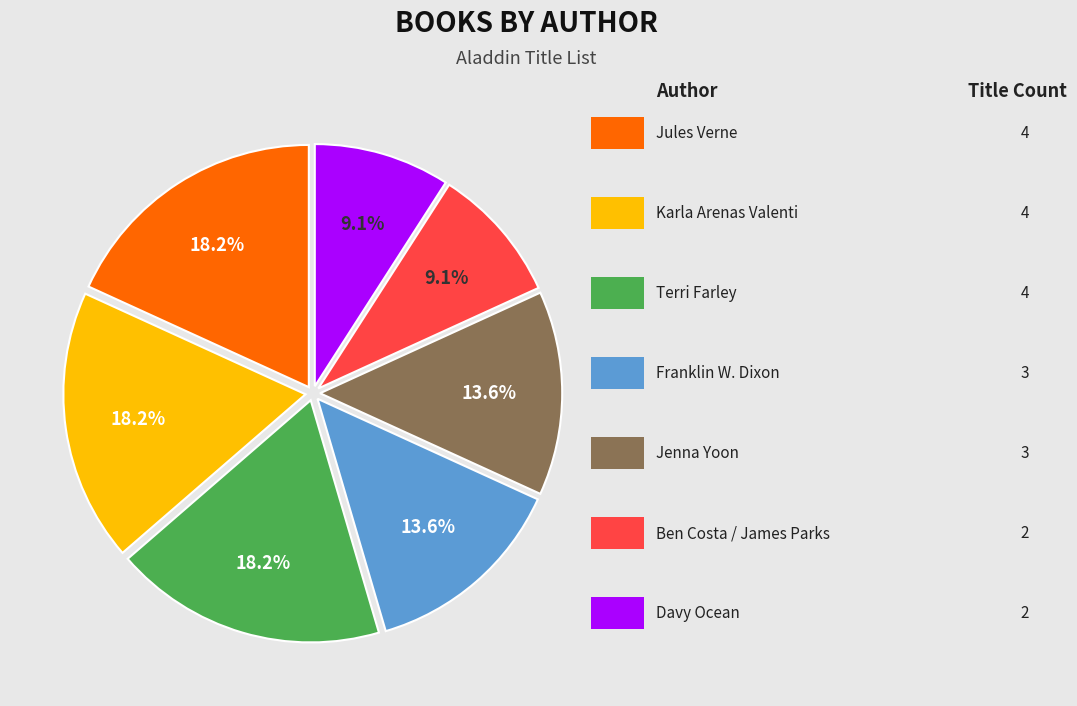

Does any single category account for the majority?

No